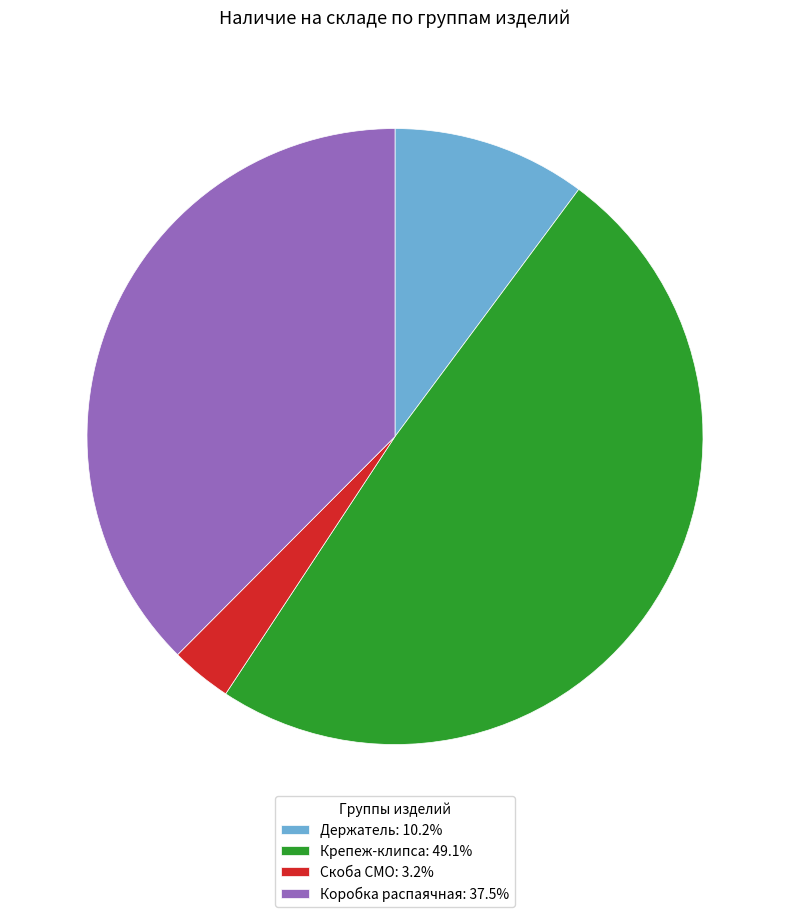

Is there a majority slice in this chart?

No